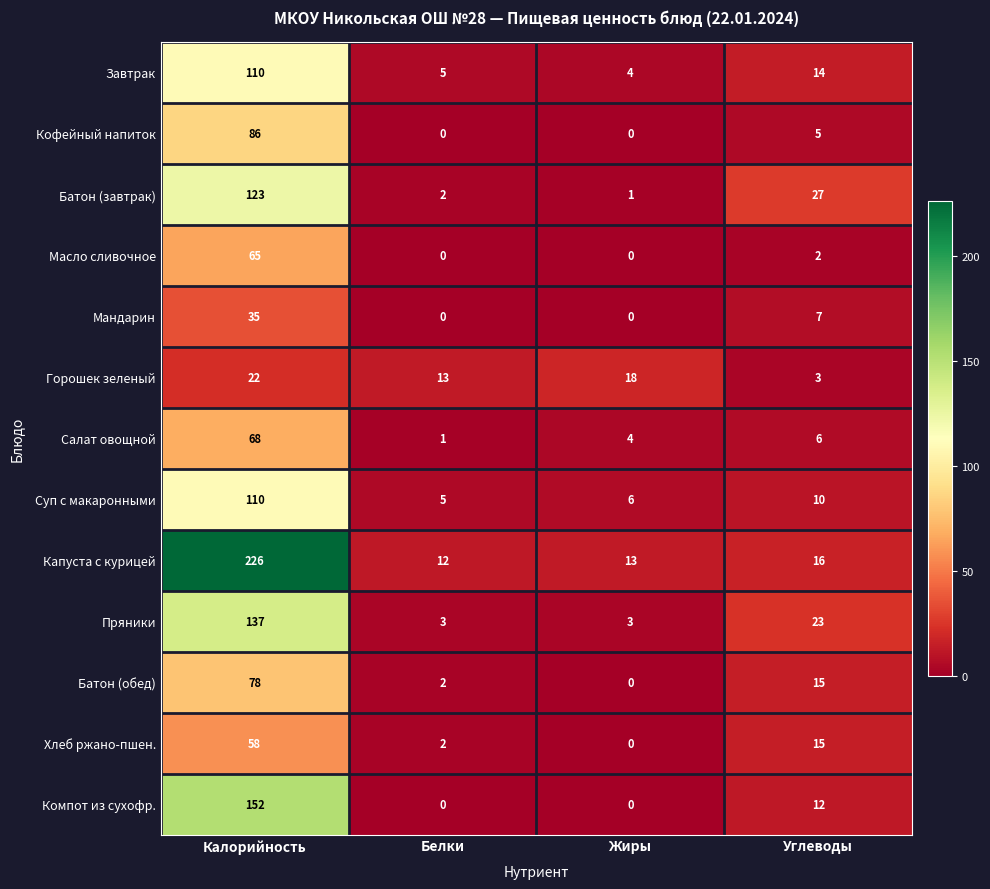

At which label is Капуста с курицей closest to 119?

Углеводы